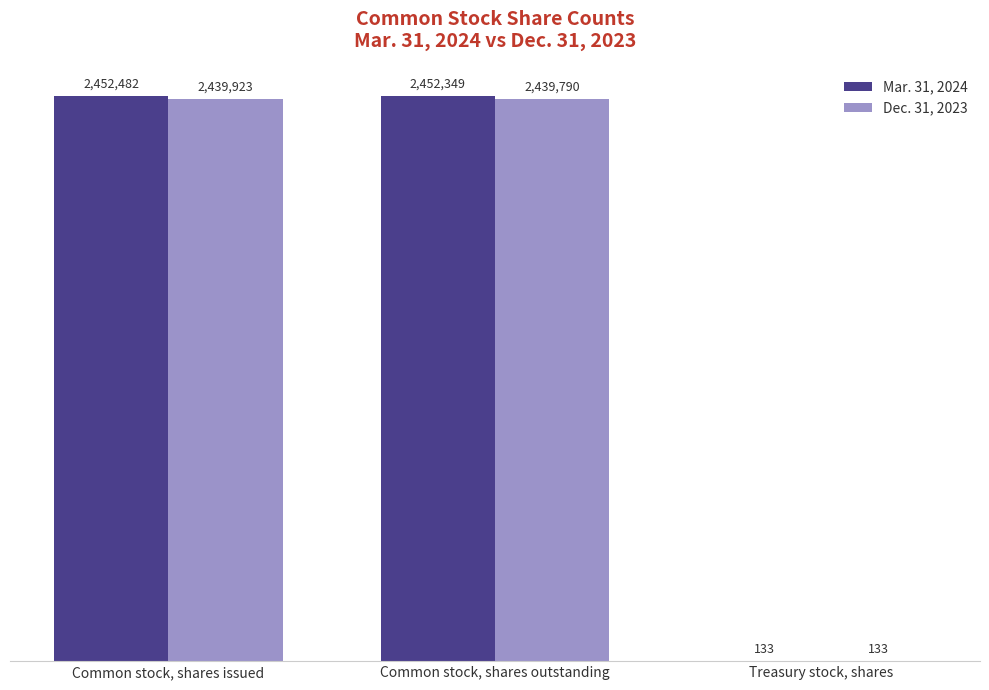

Are the bars horizontal?

No